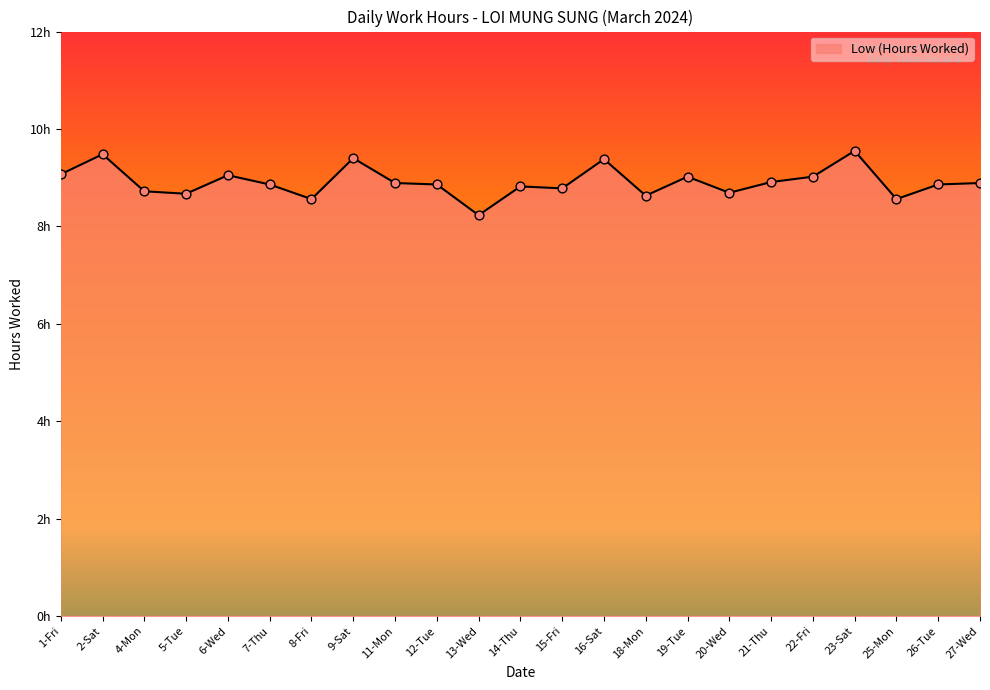

What is the ratio of the value at 16-Sat to the value at 12-Tue?

1.1